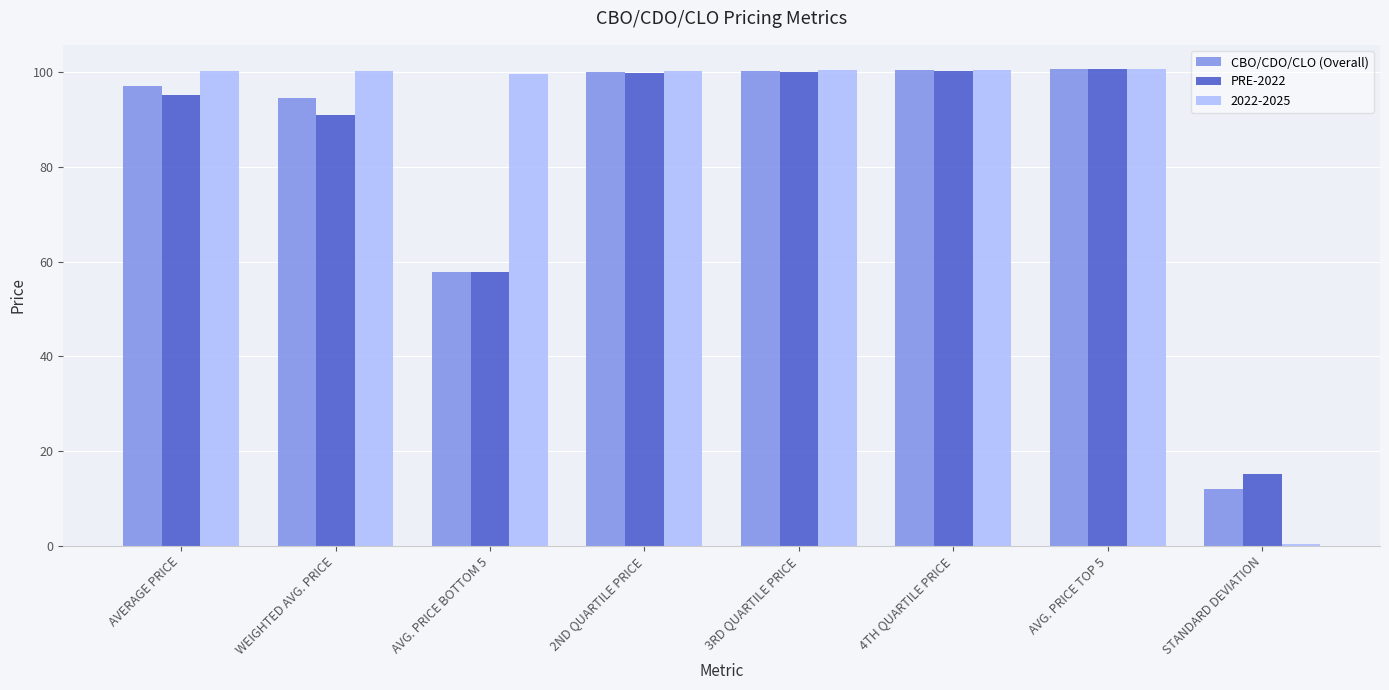

Which series has the largest total across all categories?

2022-2025